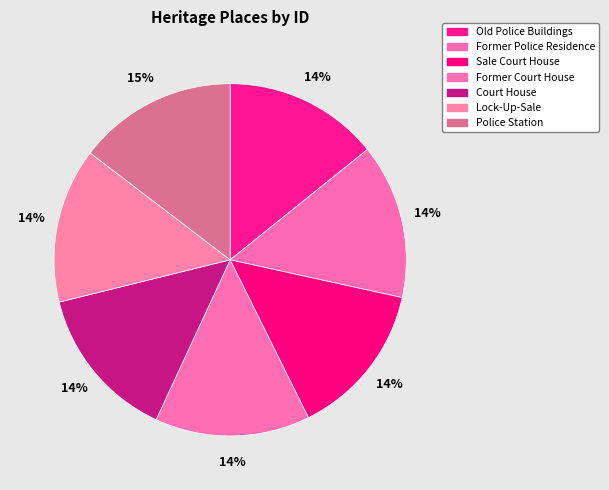

Does Former Police Residence represent more than half of the total?

No